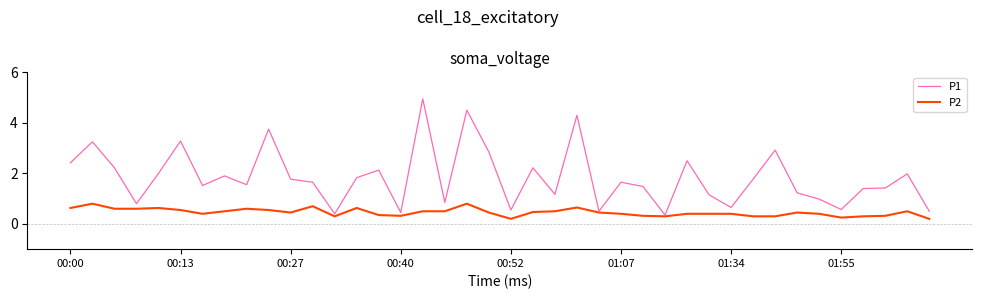

Which series has the largest range (max minus min)?

P1